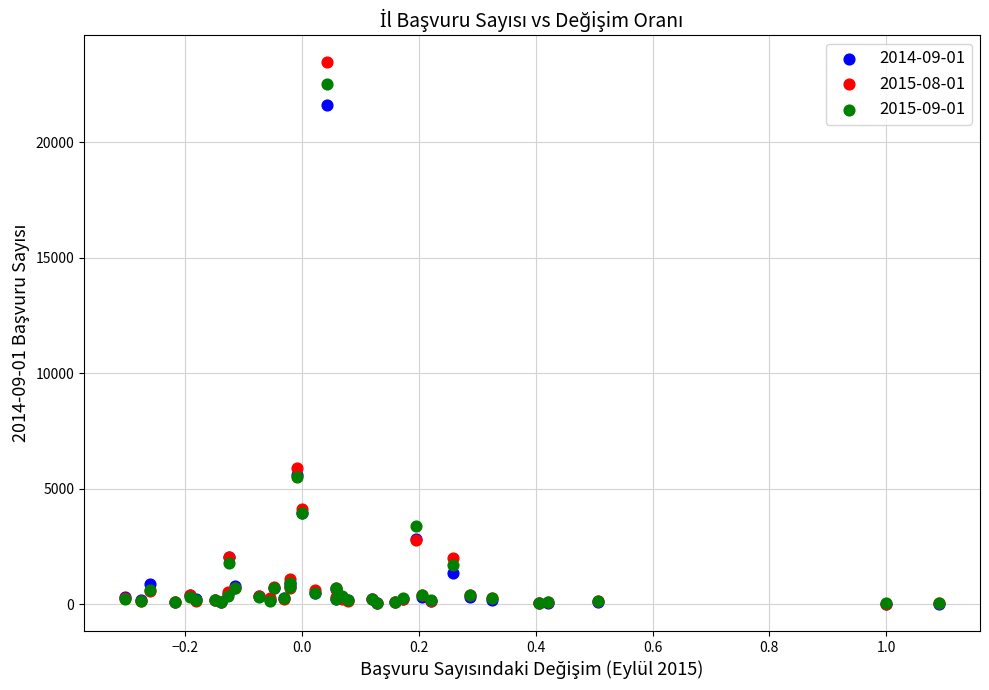

Which series contains the highest Y value?

2015-08-01